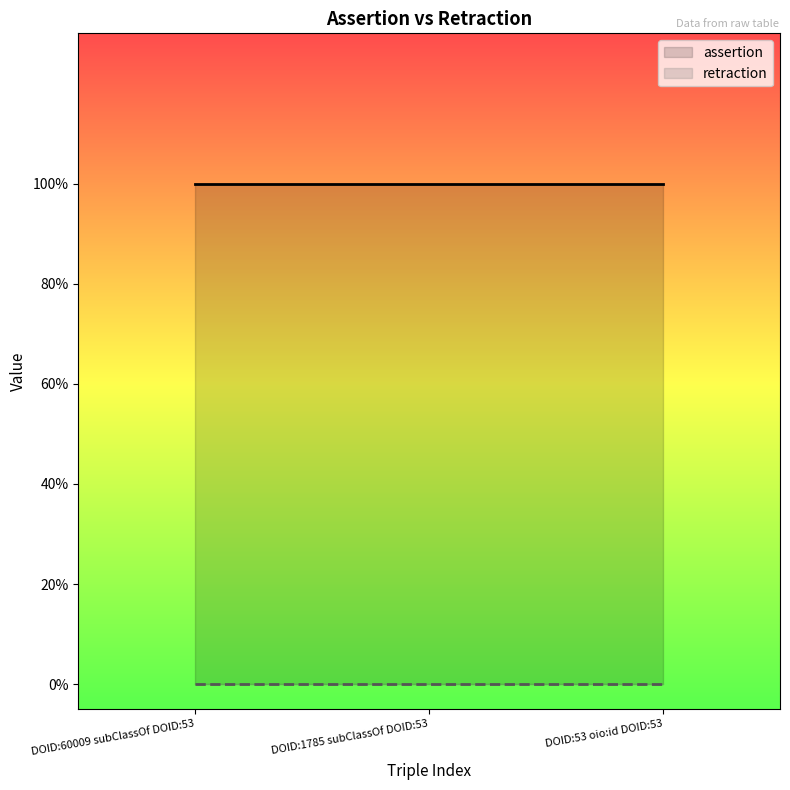

Where is assertion nearest to the value 1?

DOID:60009 subClassOf DOID:53